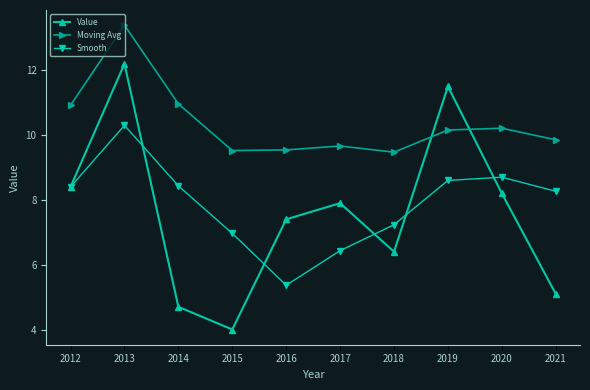

At 2018, list the series in order from largest to smallest.

Moving Avg, Smooth, Value